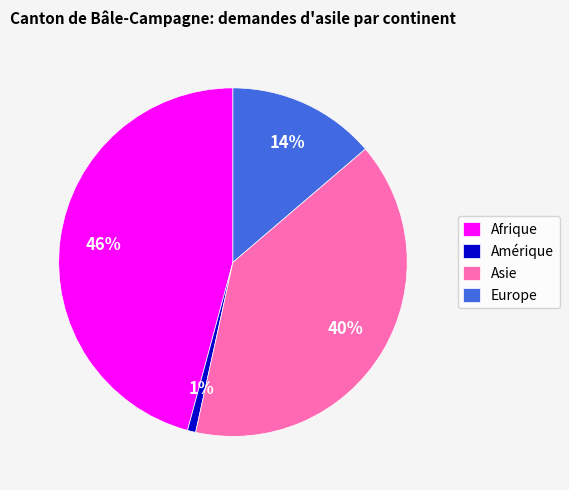

To the nearest percent, what is the average slice percentage?

25%